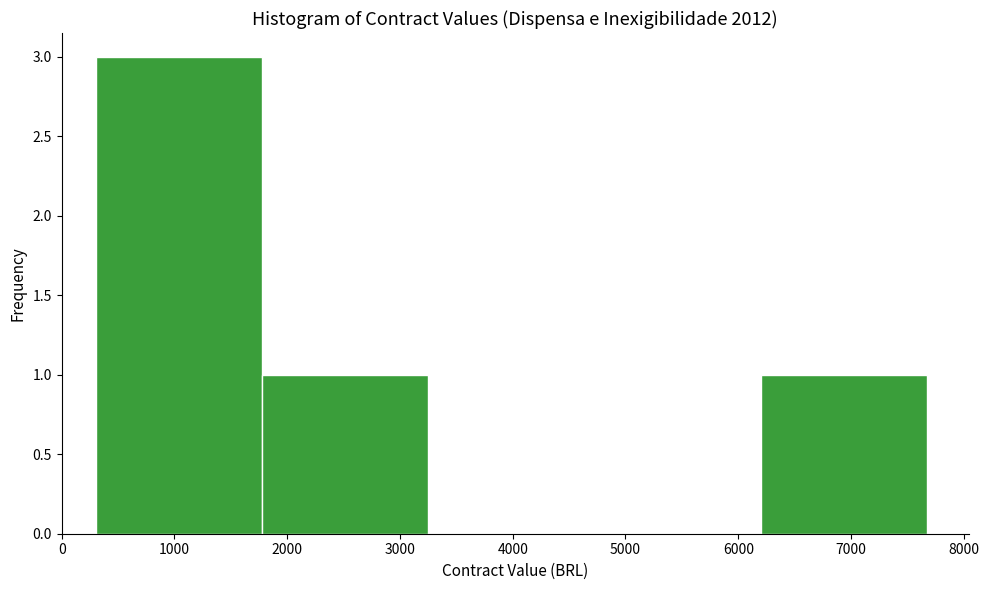

Reading left to right, list every bar in this chart as the range it spans on the x-axis followed by its height. Neither the bar edges nor the heights are printed on the chart, so give them approximately, as read against the axes.

300 to 1800: 3
1800 to 3300: 1
3300 to 4700: 0
4700 to 6200: 0
6200 to 7700: 1